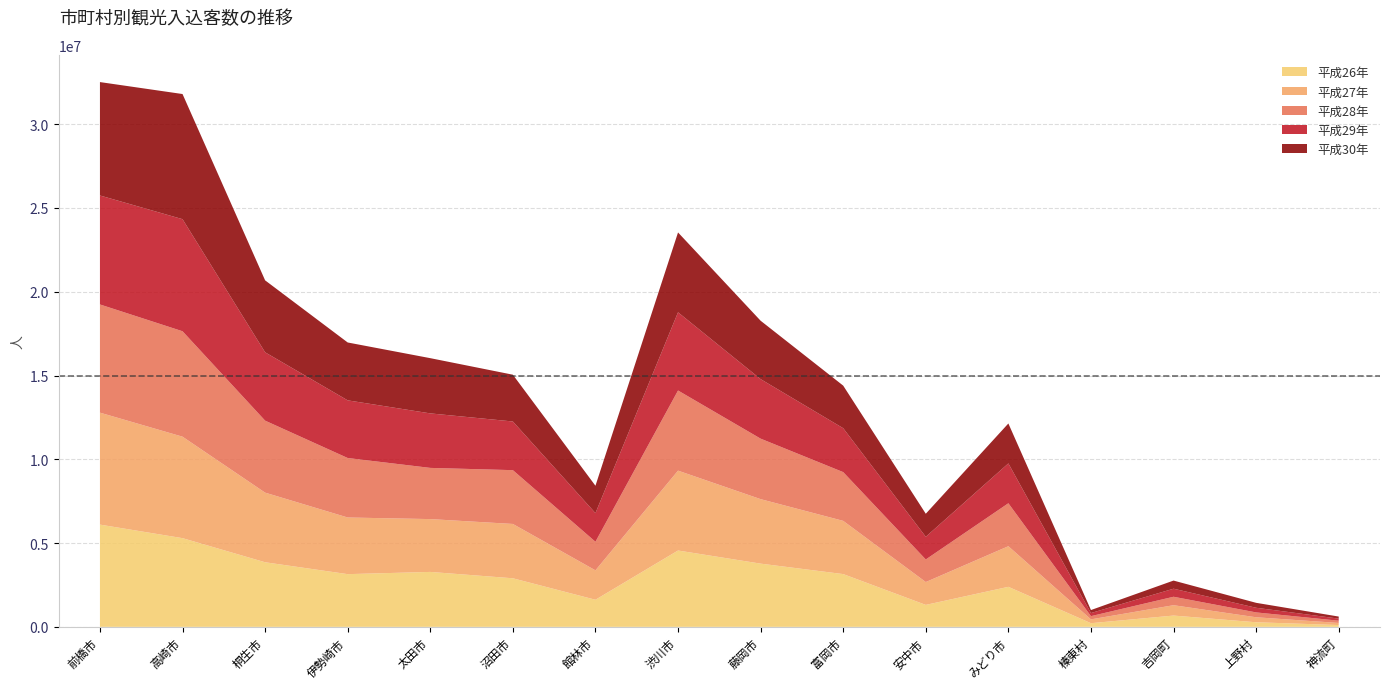

Reading left to right, list all the values displayed in this chart.

平成26年: 前橋市=6102100	高崎市=5293700	桐生市=3855000	伊勢崎市=3145700	太田市=3278400	沼田市=2898900	館林市=1617300	渋川市=4556400	藤岡市=3773100	富岡市=3149500	安中市=1310600	みどり市=2388900	榛東村=218000	吉岡町=673400	上野村=273700	神流町=107800
平成27年: 前橋市=6682000	高崎市=6055800	桐生市=4154700	伊勢崎市=3380600	太田市=3152800	沼田市=3242000	館林市=1755500	渋川市=4766500	藤岡市=3848800	富岡市=3176000	安中市=1363700	みどり市=2423800	榛東村=228700	吉岡町=618500	上野村=298000	神流町=124600
平成28年: 前橋市=6457400	高崎市=6292900	桐生市=4297500	伊勢崎市=3550500	太田市=3055500	沼田市=3211400	館林市=1705800	渋川市=4783000	藤岡市=3610700	富岡市=2909600	安中市=1347100	みどり市=2564300	榛東村=192300	吉岡町=504200	上野村=290500	神流町=135100
平成29年: 前橋市=6503400	高崎市=6688800	桐生市=4078400	伊勢崎市=3441700	太田市=3253200	沼田市=2904500	館林市=1708200	渋川市=4667500	藤岡市=3552800	富岡市=2620500	安中市=1354500	みどり市=2378300	榛東村=185600	吉岡町=480500	上野村=276700	神流町=124000
平成30年: 前橋市=6768900	高崎市=7469000	桐生市=4294900	伊勢崎市=3453500	太田市=3296600	沼田市=2792200	館林市=1634600	渋川市=4766100	藤岡市=3484900	富岡市=2541500	安中市=1374200	みどり市=2383000	榛東村=178500	吉岡町=485400	上野村=295400	神流町=122800